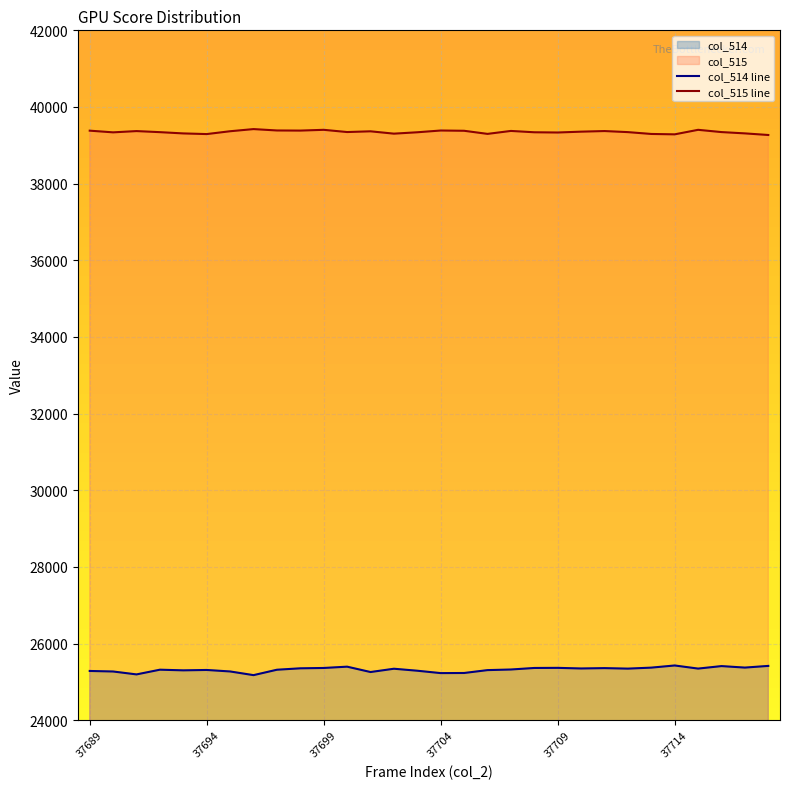

True or false: col_515 and col_514 cross at least once.

False